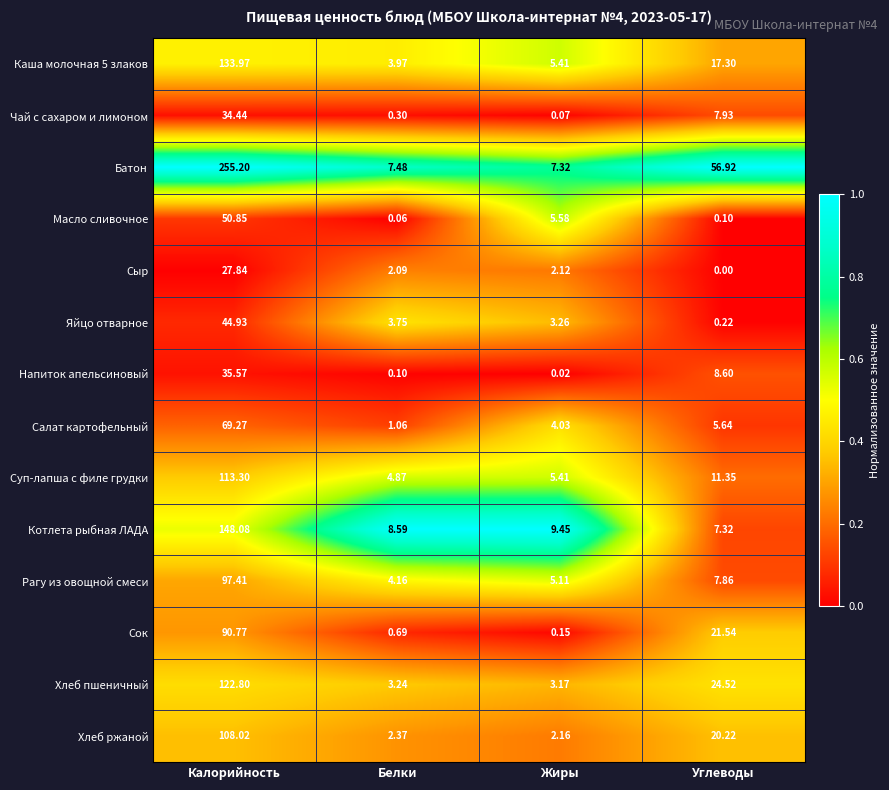

At Белки, list the series in order from largest to smallest.

Котлета рыбная ЛАДА, Батон, Суп-лапша с филе грудки, Рагу из овощной смеси, Каша молочная 5 злаков, Яйцо отварное, Хлеб пшеничный, Хлеб ржаной, Сыр, Салат картофельный, Сок, Чай с сахаром и лимоном, Напиток апельсиновый, Масло сливочное